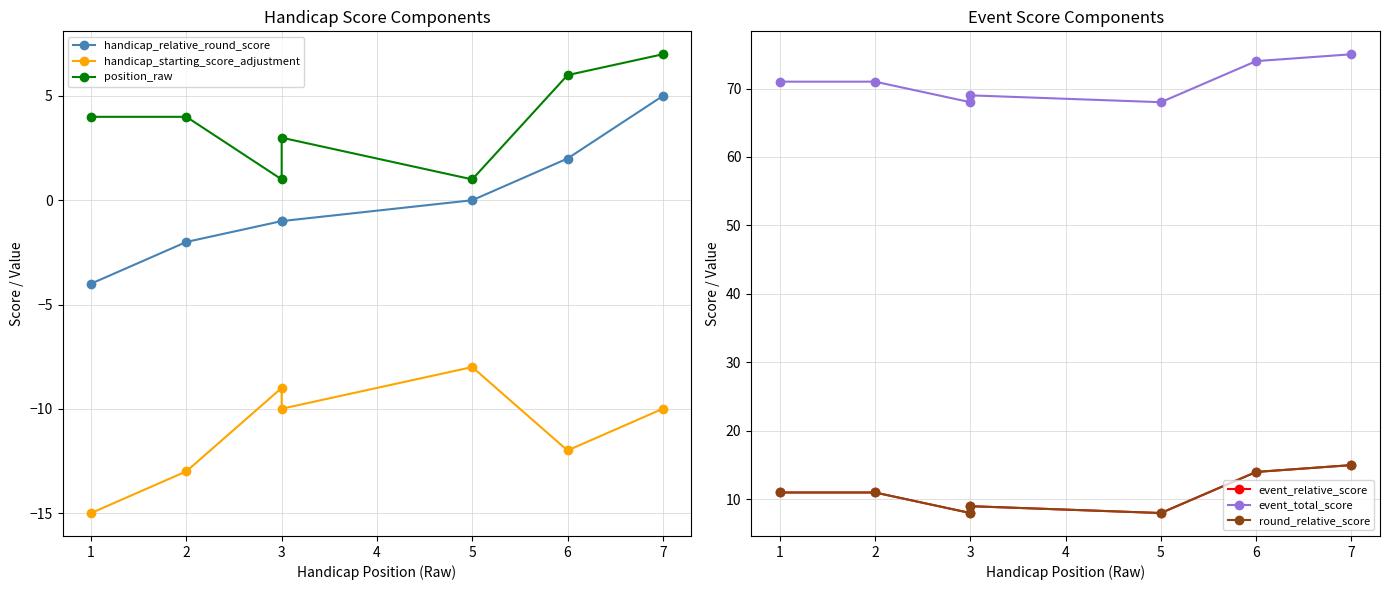

The event_relative_score series shows 13 at 3. True or false?

False